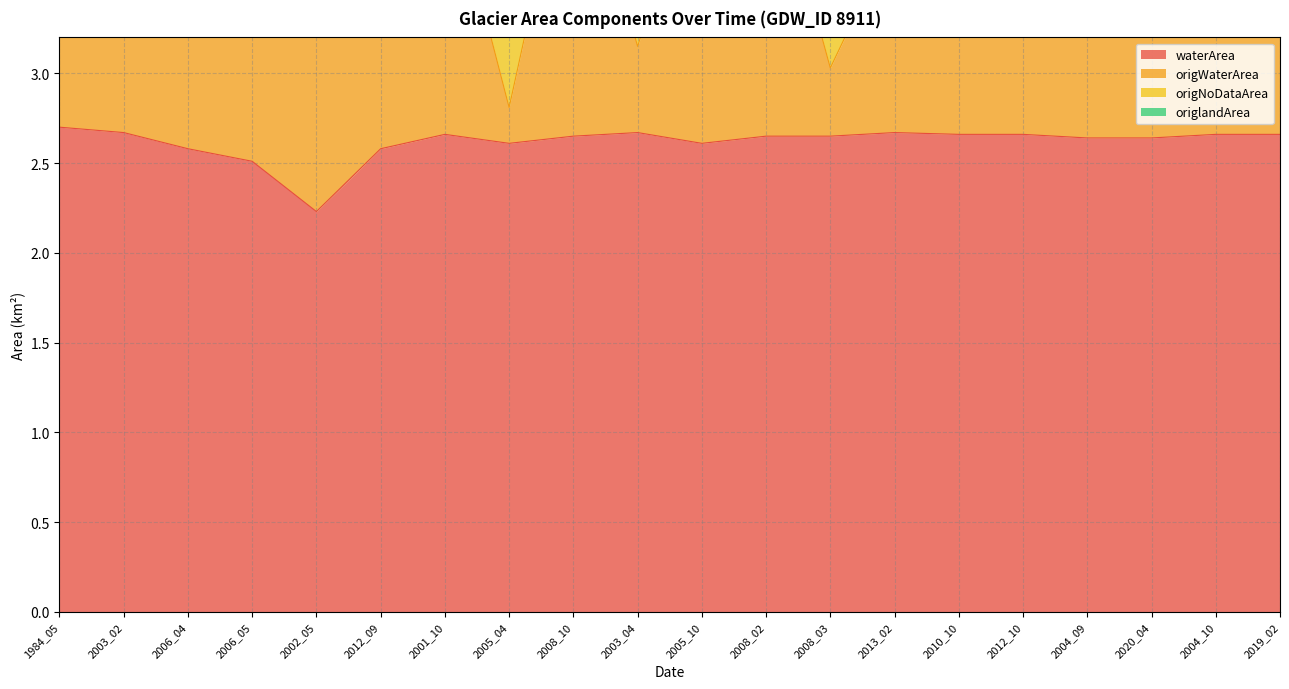

The waterArea series shows 0.9 at 2005_04. True or false?

False